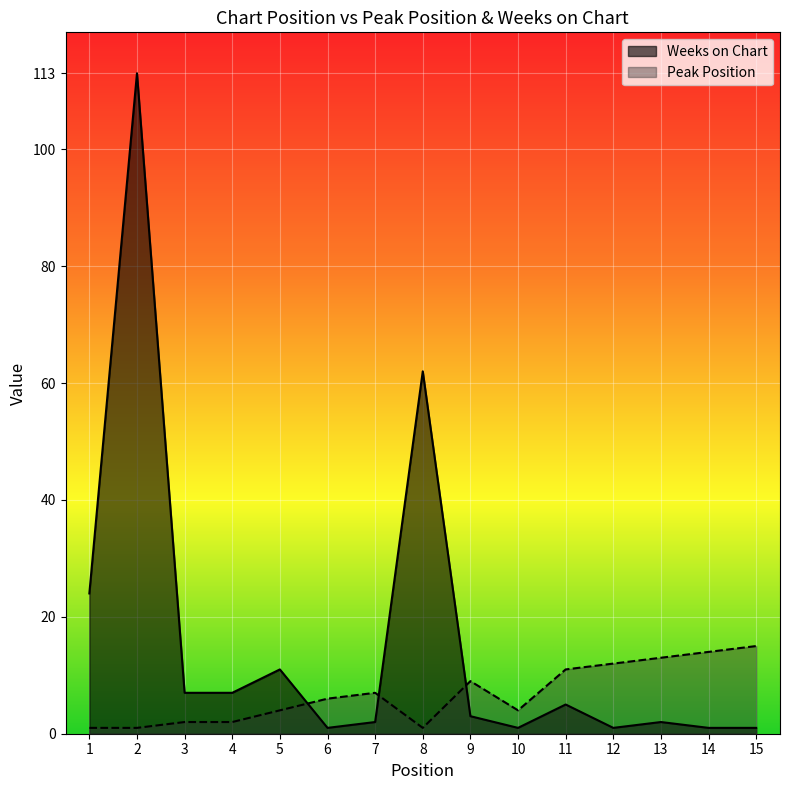

Which label corresponds to the smallest value in the chart?

1